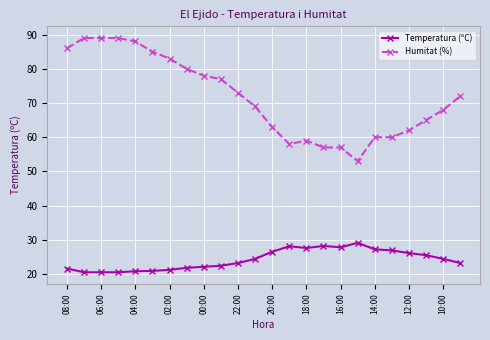

What is the difference between the maximum and minimum values in the Temperatura (ºC) series?

8.6